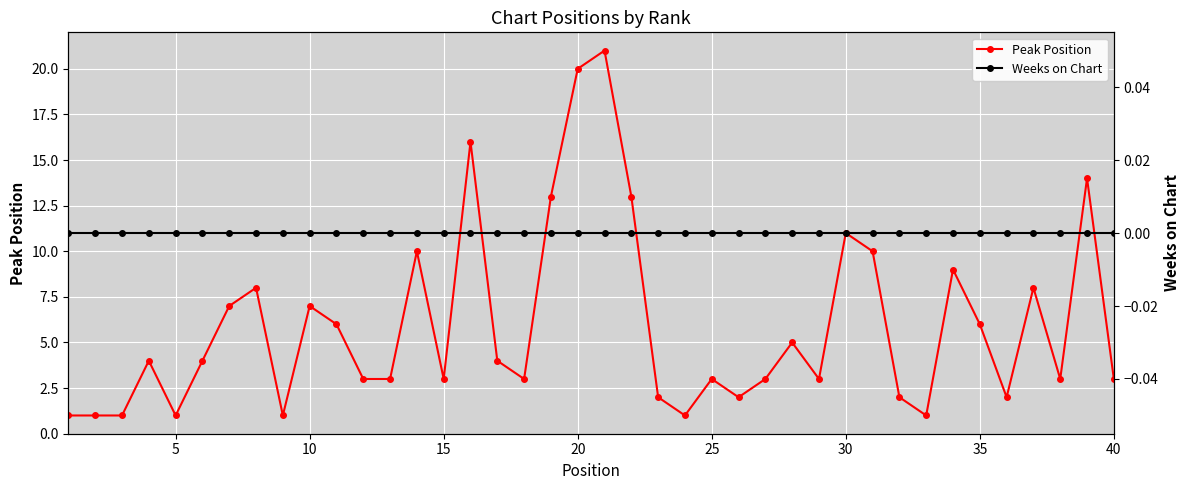

Reading left to right, what are all the values shown in this chart?

Peak Position: 1	1	1	4	1	4	7	8	1	7	6	3	3	10	3	16	4	3	13	20	21	13	2	1	3	2	3	5	3	11	10	2	1	9	6	2	8	3	14	3
Weeks on Chart: 0	0	0	0	0	0	0	0	0	0	0	0	0	0	0	0	0	0	0	0	0	0	0	0	0	0	0	0	0	0	0	0	0	0	0	0	0	0	0	0